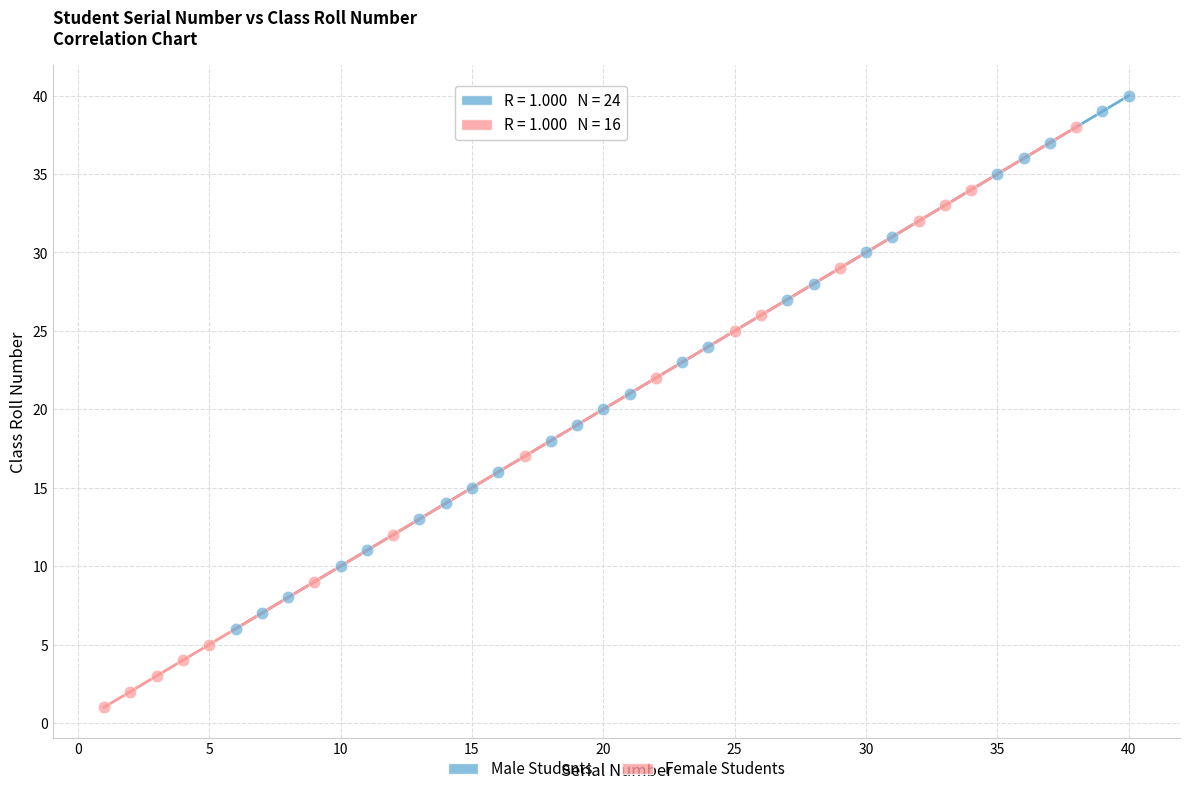

Which series has the largest Y range (max minus min)?

Female Students